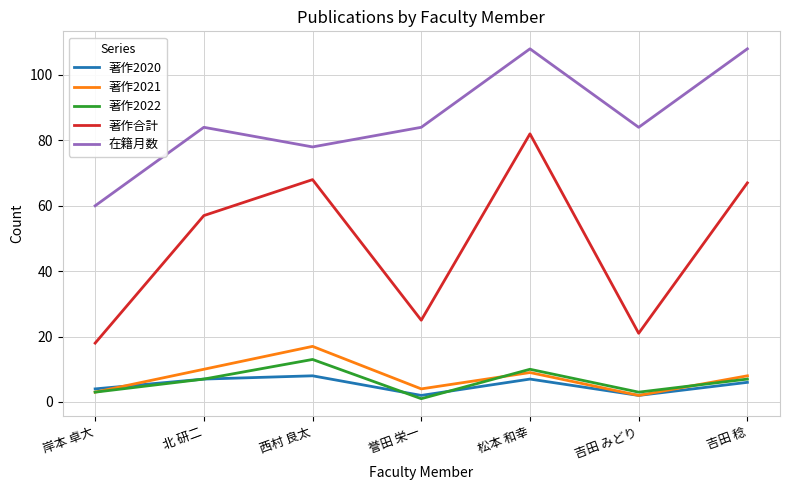

Count the 在籍月数 values in the range 78 to 108.

6